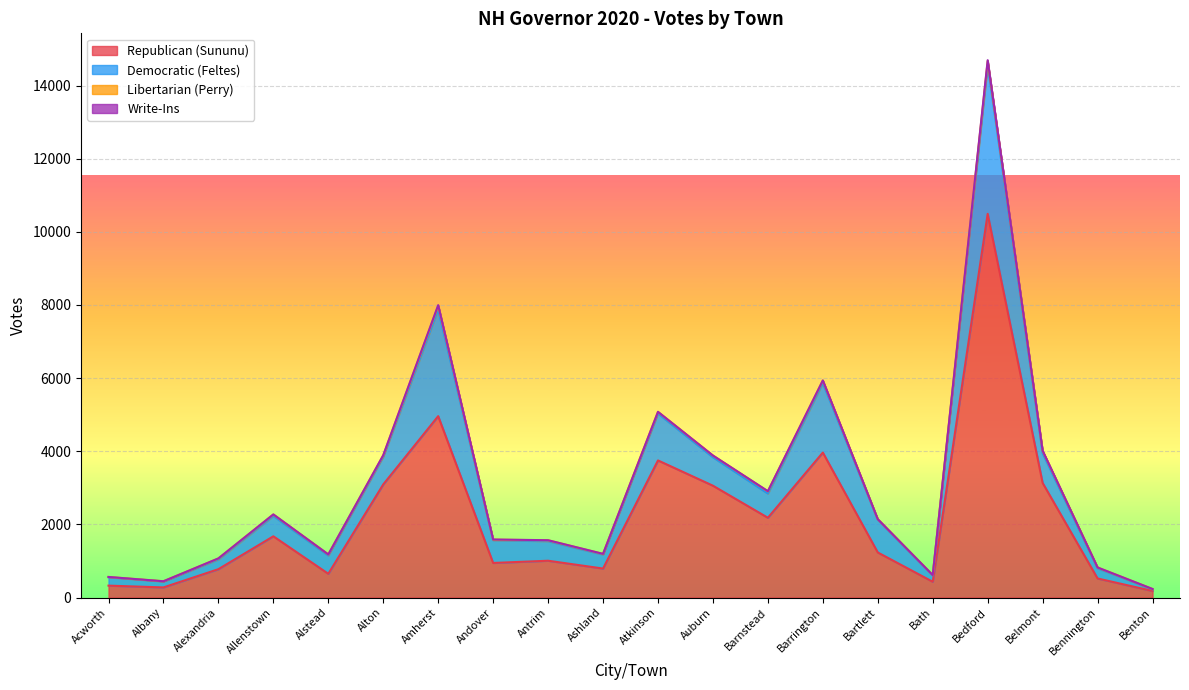

List the labels in order of Libertarian (Perry) value, largest first.

Amherst, Bedford, Barrington, Belmont, Barnstead, Auburn, Atkinson, Allenstown, Alton, Alstead, Alexandria, Antrim, Bennington, Ashland, Andover, Bartlett, Bath, Acworth, Benton, Albany